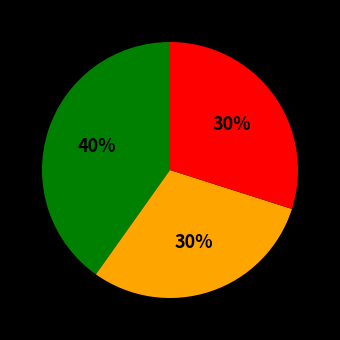

To the nearest percent, what is the difference between the largest and smallest slice percentages?

10%